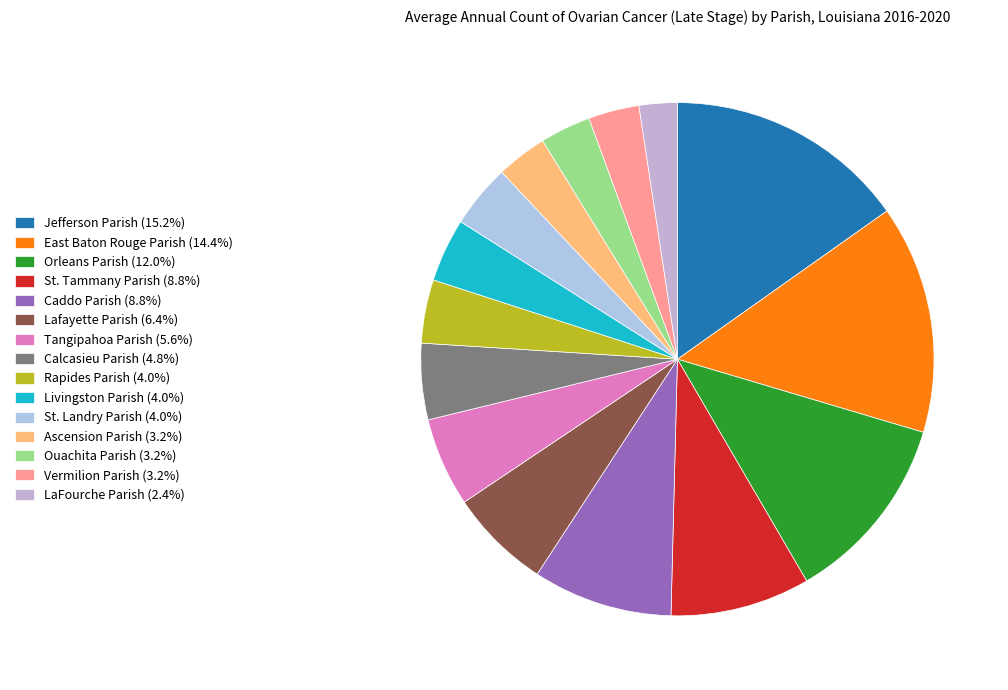

What is the largest slice in the pie chart?

Jefferson Parish